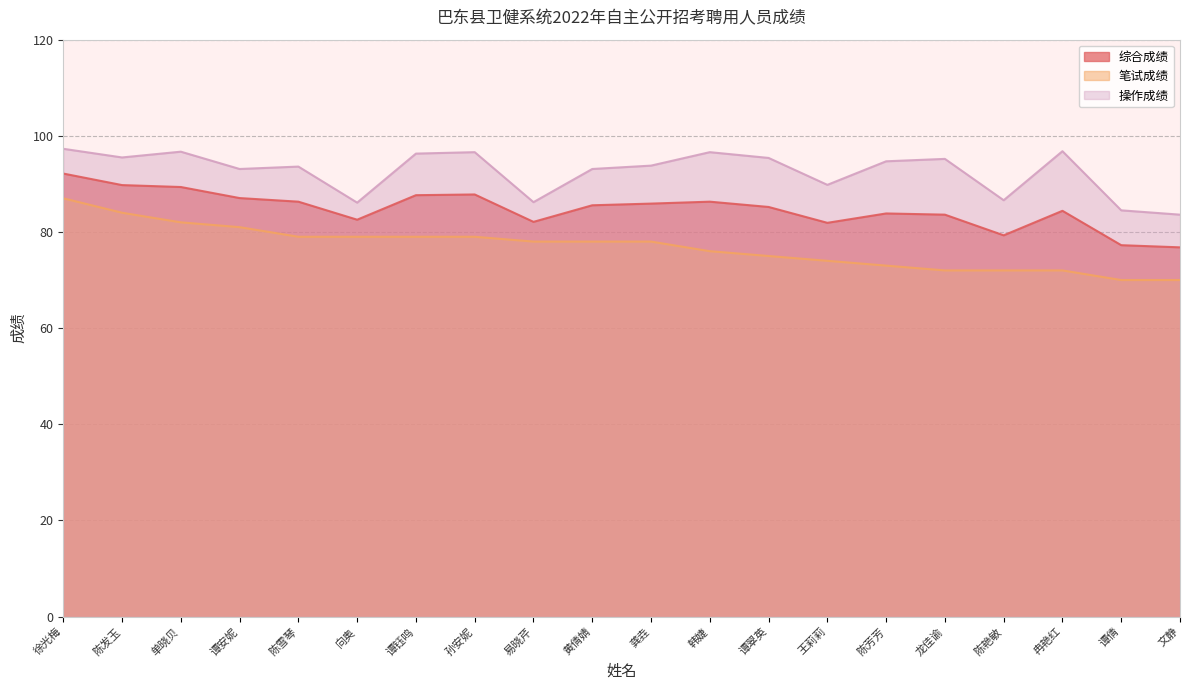

True or false: 笔试成绩 has more than 2 points higher than both neighbors.

False